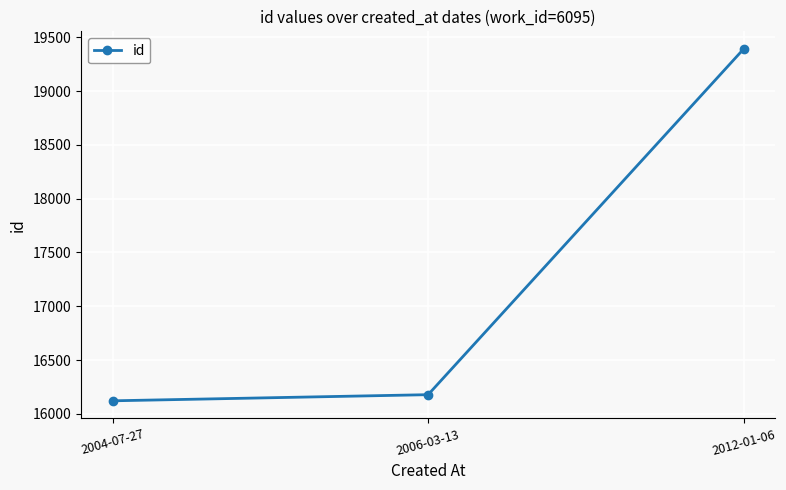

True or false: the data shows 26816 at 2004-07-27.

False